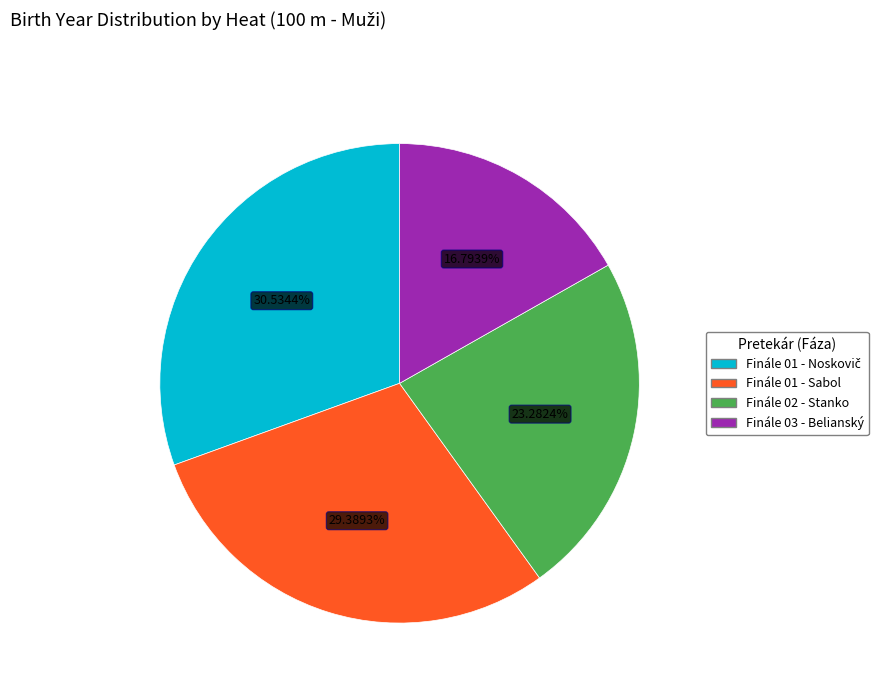

Which has a higher value, Finále 02 - Stanko or Finále 01 - Sabol?

Finále 01 - Sabol